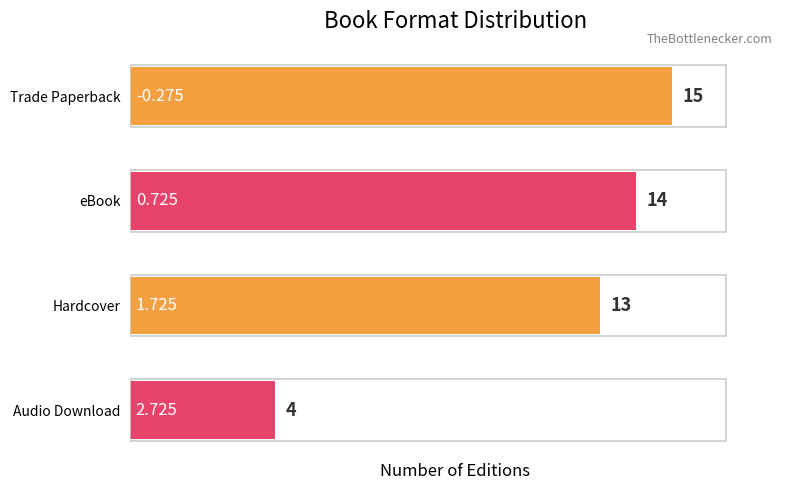

How many values are below 14?

2